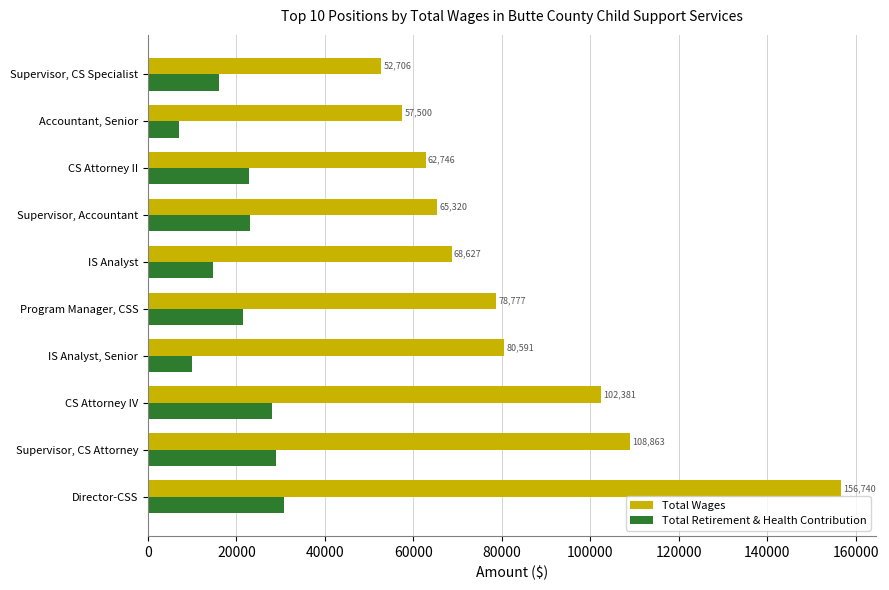

At which category does the chart reach its minimum across all series?

Accountant, Senior